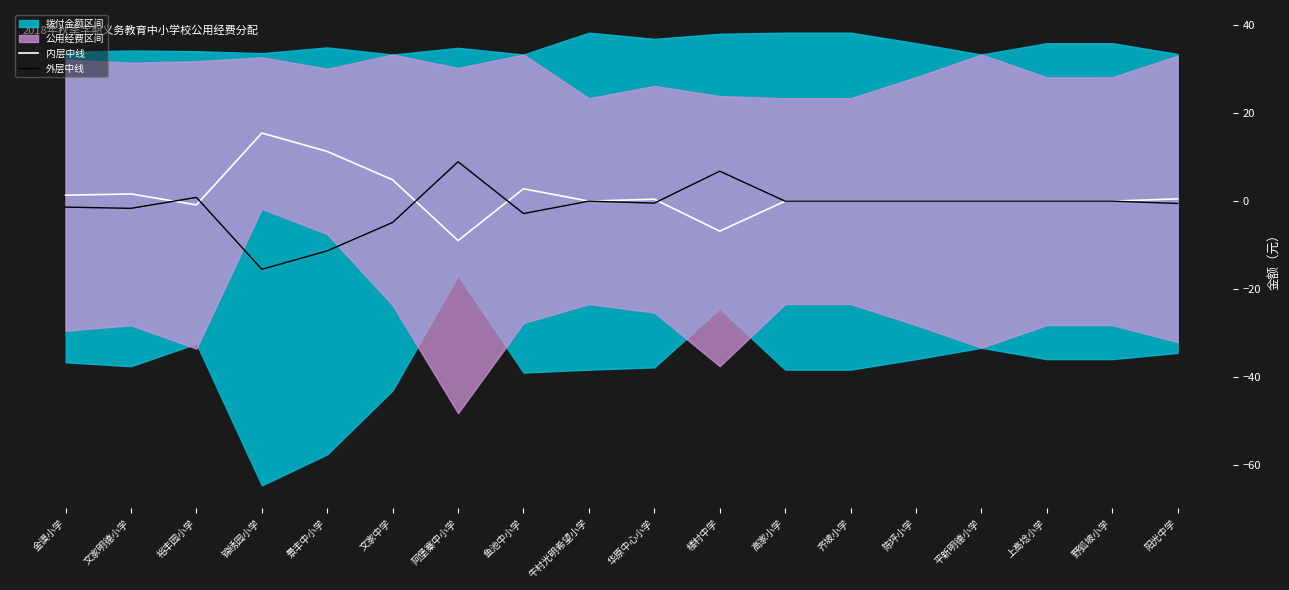

What is the label of the 2nd point from the right?

野狐坡小学